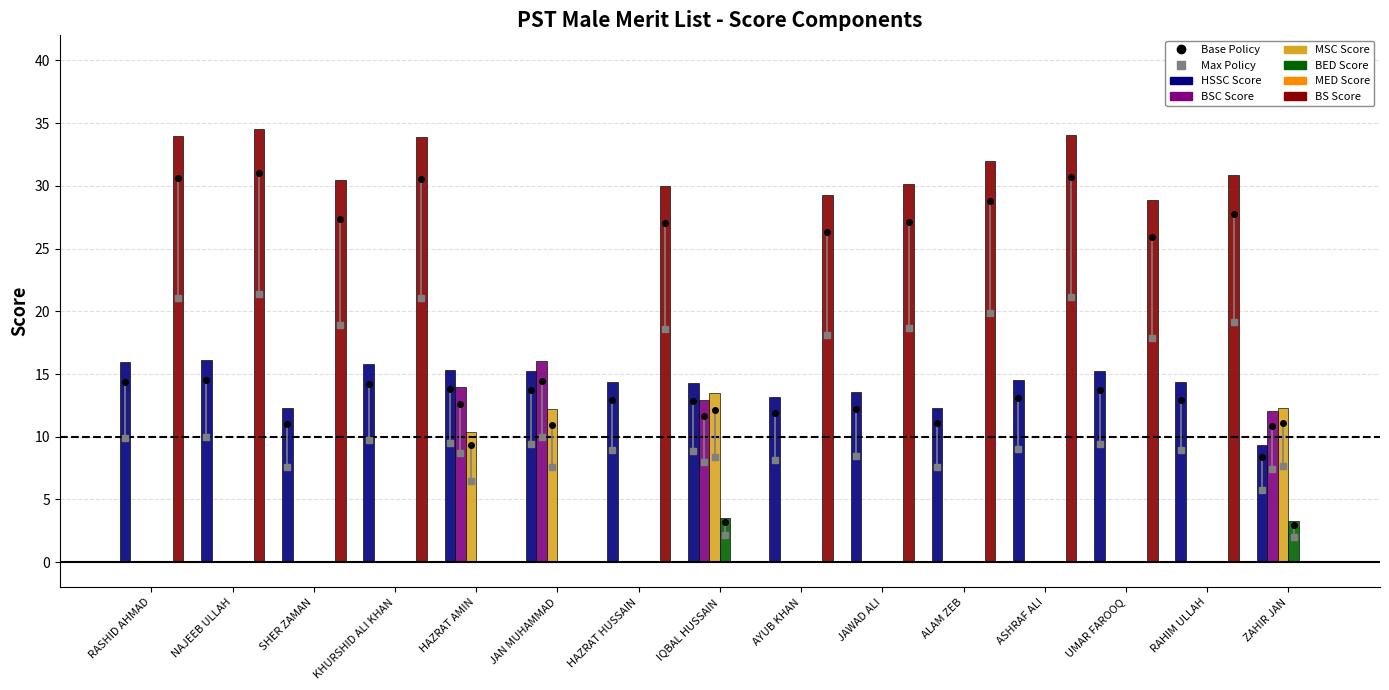

What is the sum of the HSSC Score values at HAZRAT AMIN and KHURSHID ALI KHAN?

31.1